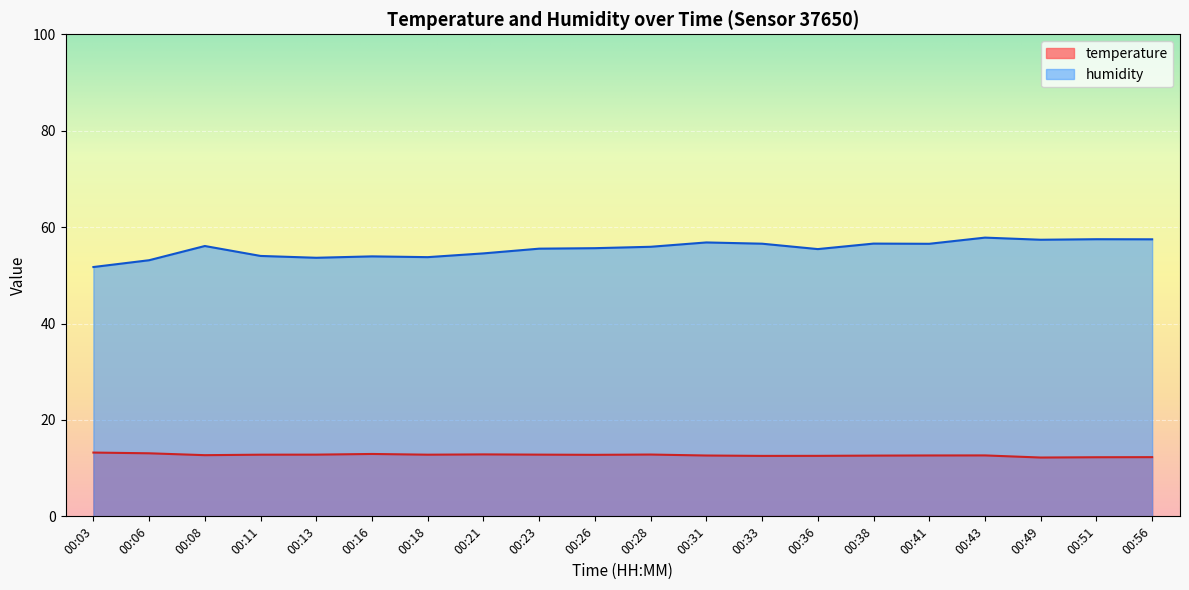

How many data points does each series have?

20